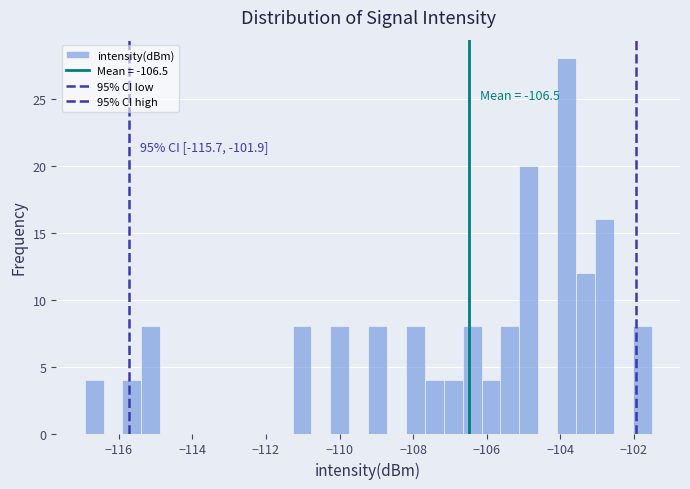

Read against the x-axis, roughly where is the centre of the tallest bar?

-103.8